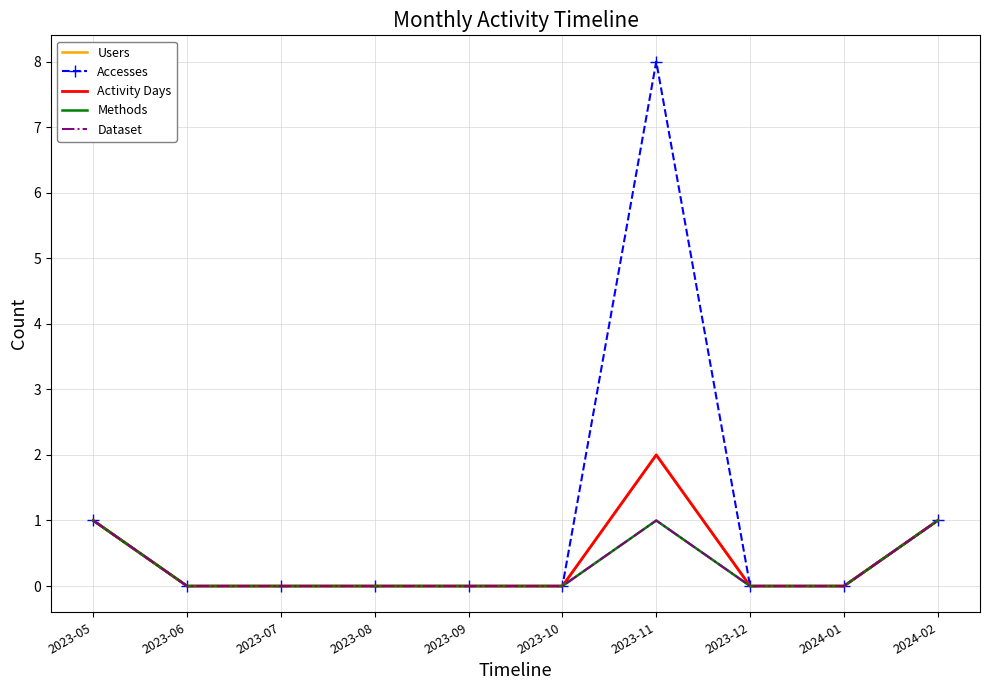

Which has a higher value, 2023-12 or 2023-07?

2023-12